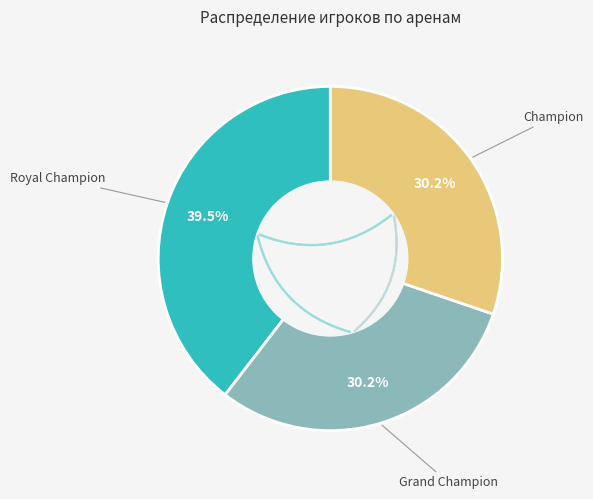

Is it true that Grand Champion is 30% of the pie?

True